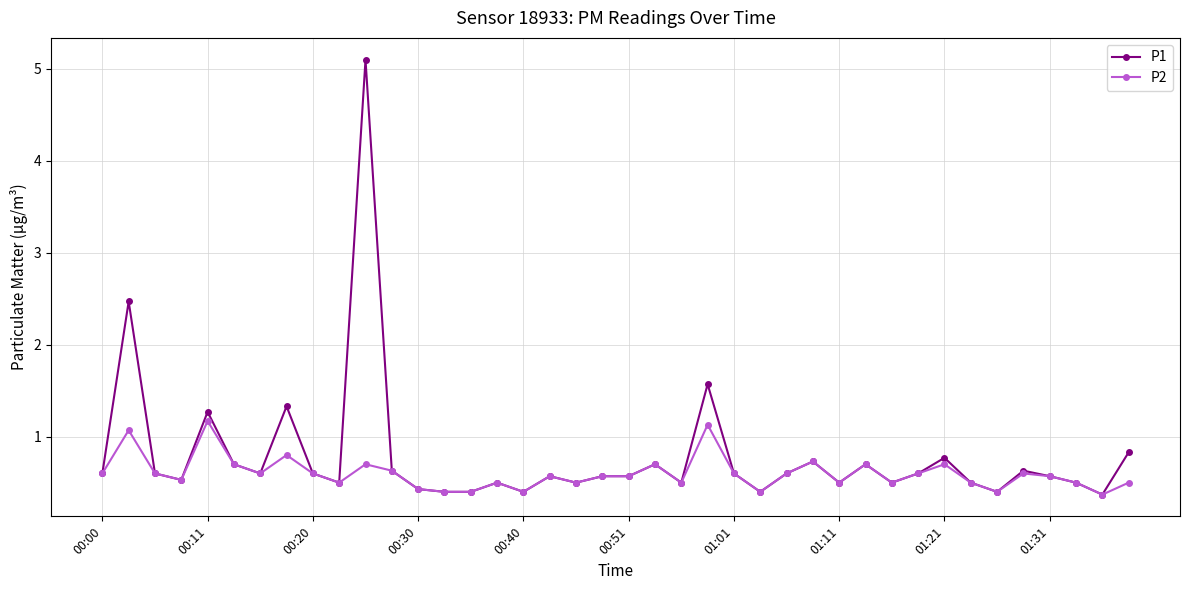

What is the value of the P1 point at the 36th from the left?

0.6